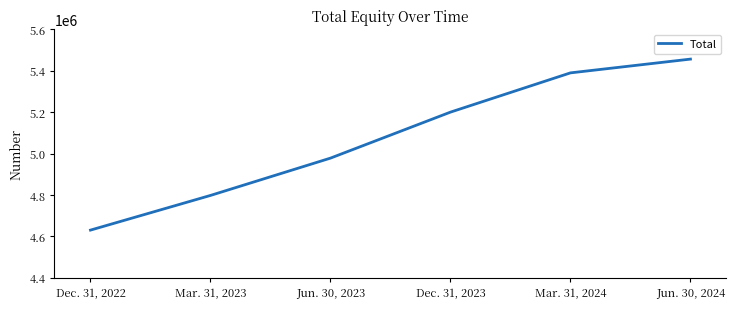

Reading left to right, list all the values displayed in this chart.

4630390	4797844	4978045	5200153	5389742	5456231